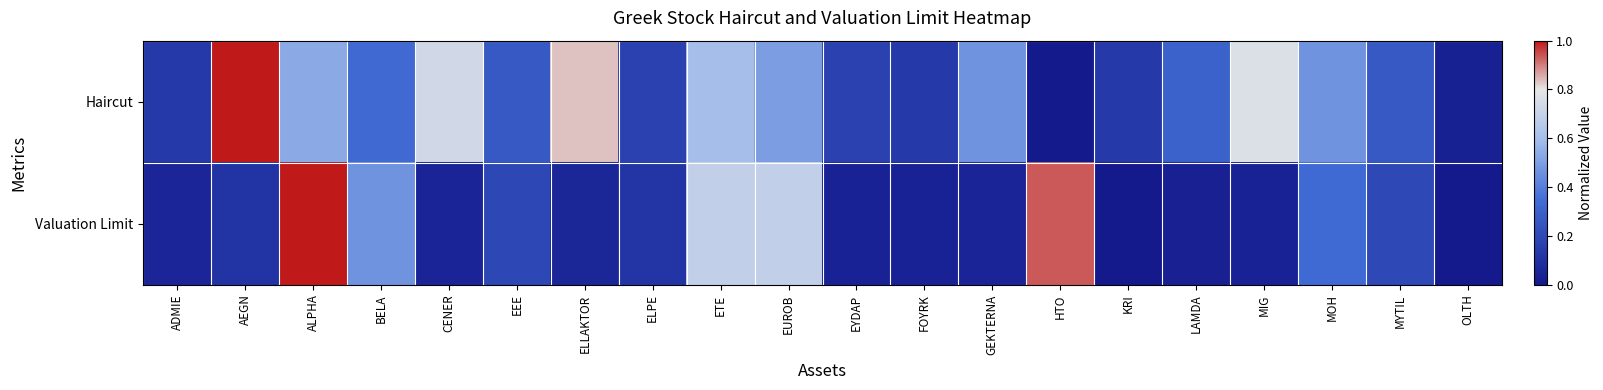

What is the greatest value displayed?

1.0